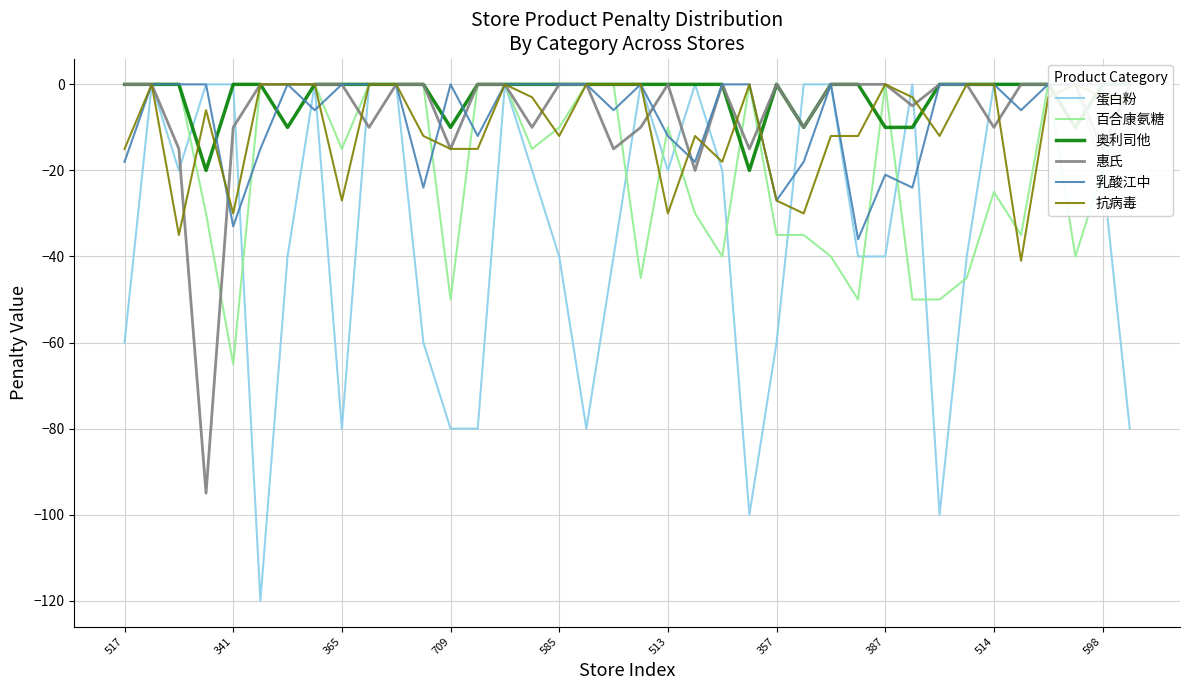

True or false: 奥利司他 has a value of 13 at 11.

False